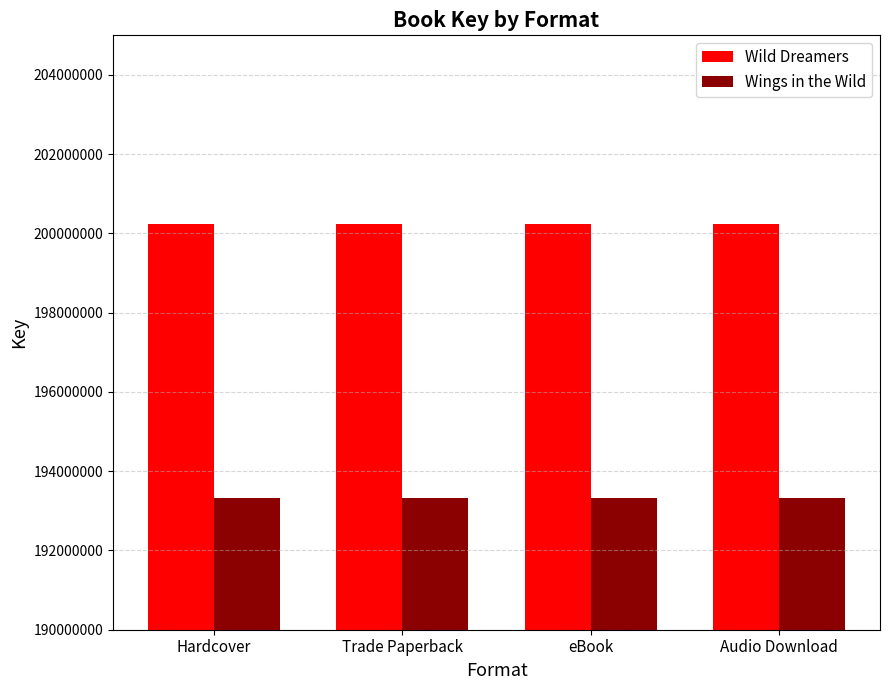

What value does the Wild Dreamers series have at Hardcover?

200237859